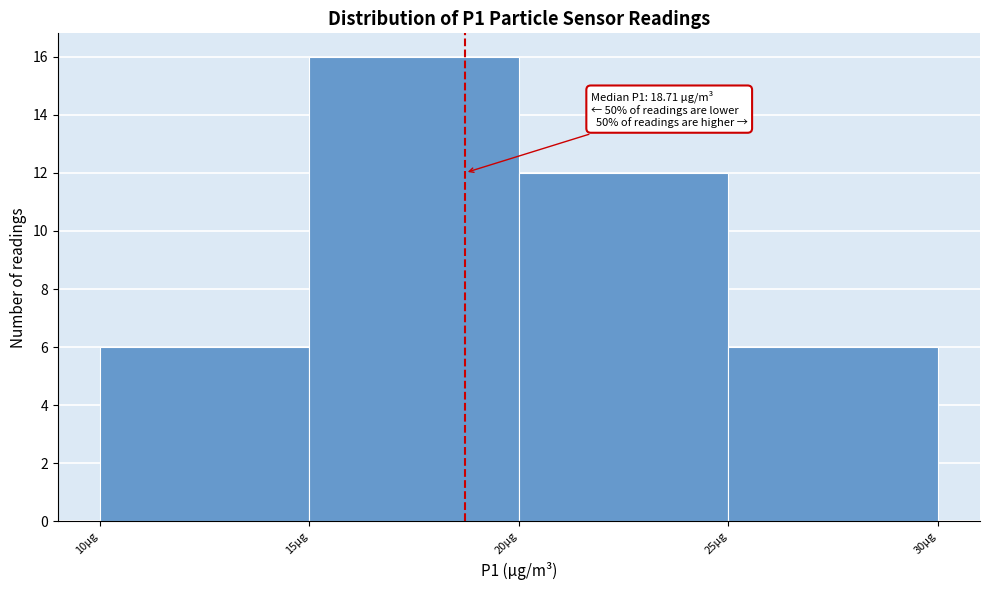

Which range on the x-axis has the tallest bar?

15 to 20